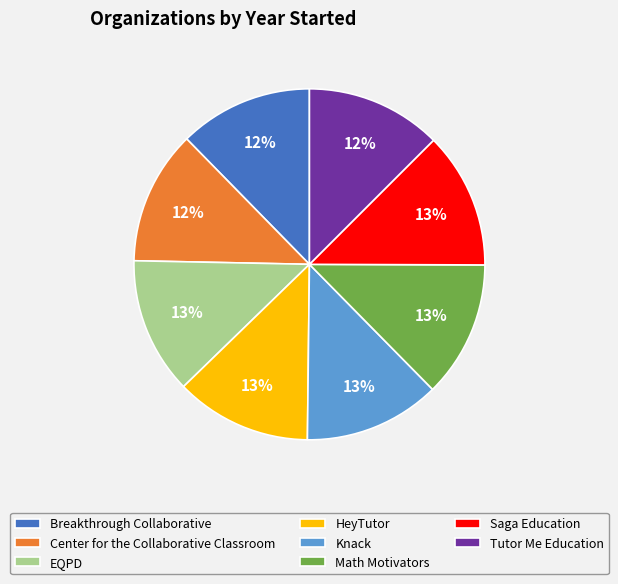

Does Center for the Collaborative Classroom account for over 50% of the chart?

No